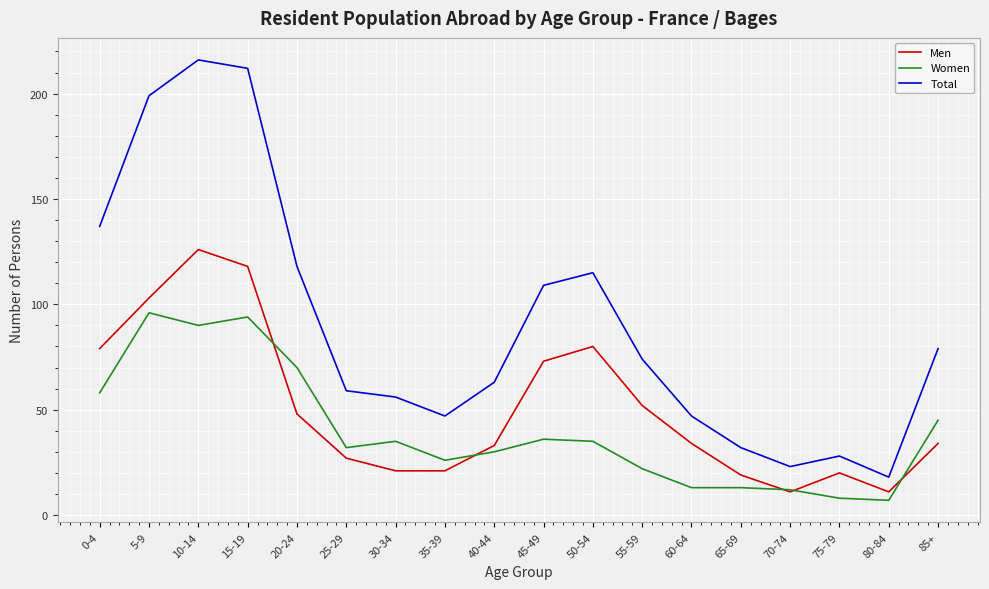

At 50-54, list the series in order from largest to smallest.

Total, Men, Women